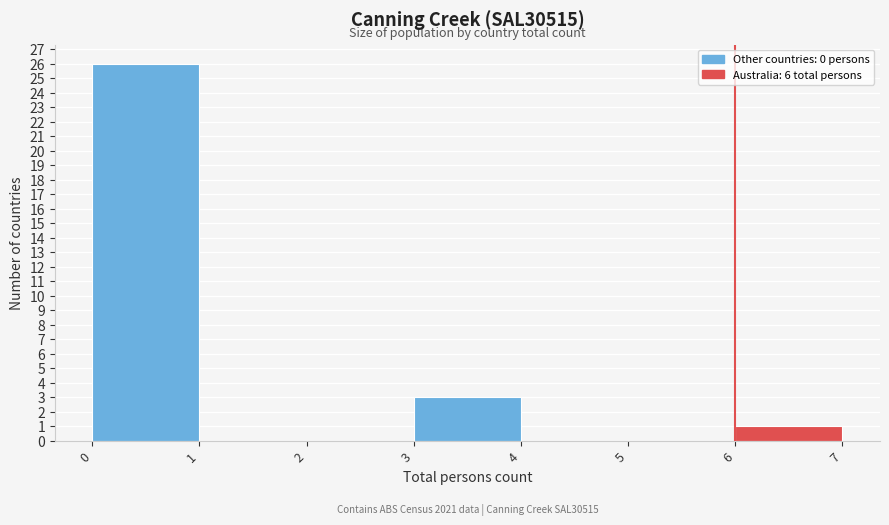

Over which range of the x-axis is the bar tallest?

0 to 1